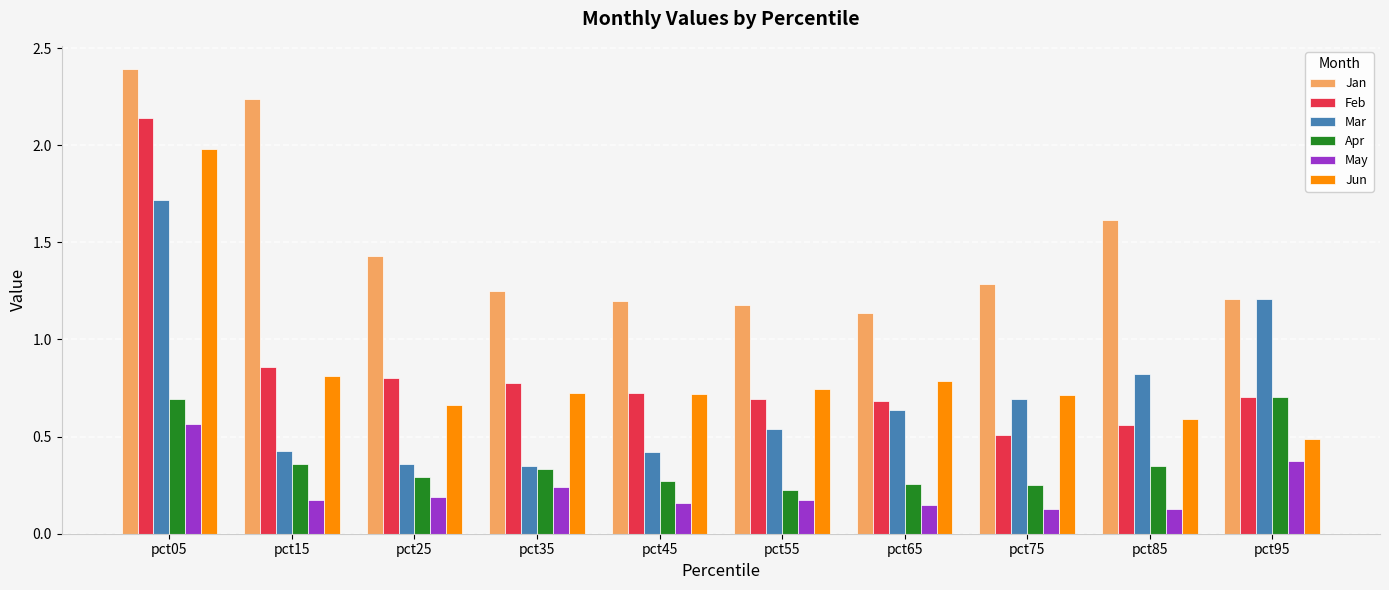

Which category has the highest value in the Jun series?

pct05